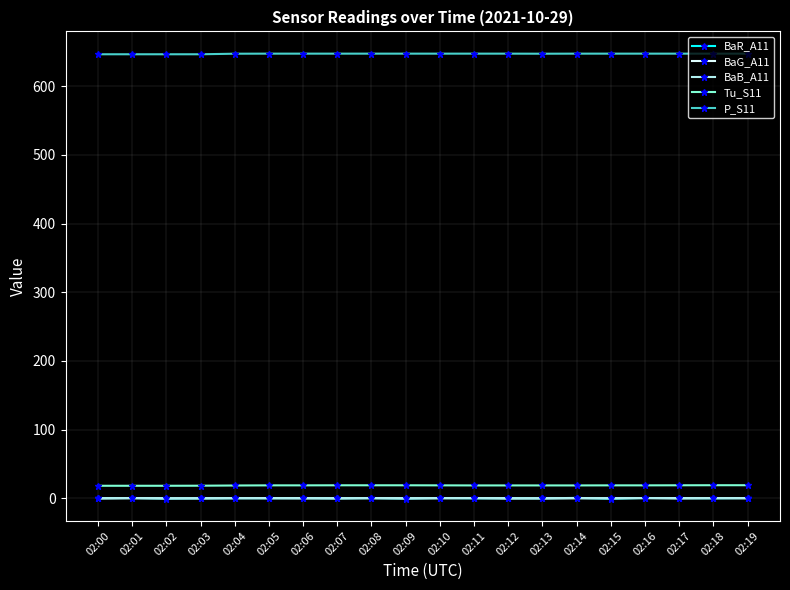

The Tu_S11 series shows 18.9 at 02:17. True or false?

True